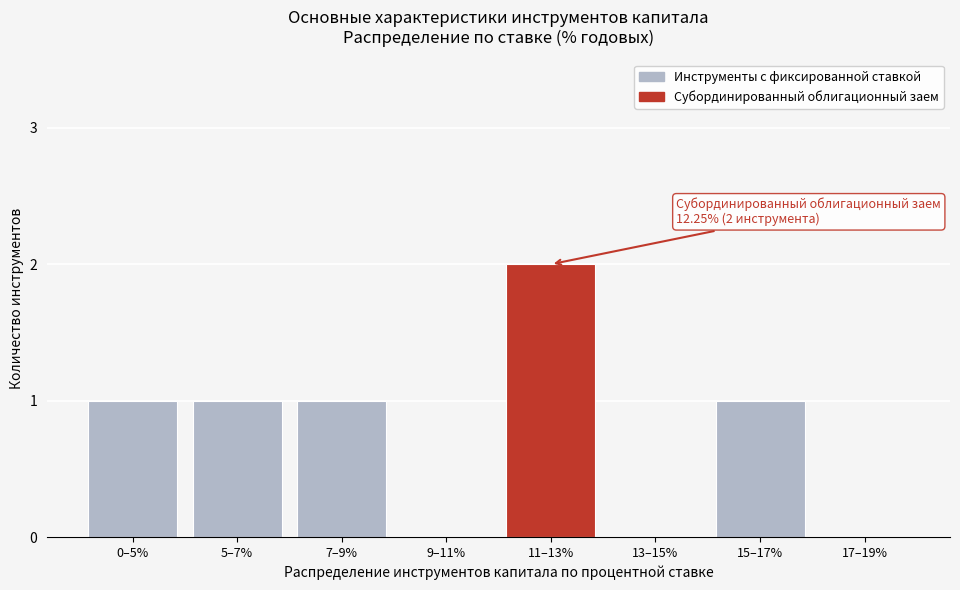

Reading right to left, extract all data points from this chart.

17–19%=0	15–17%=1	13–15%=0	11–13%=2	9–11%=0	7–9%=1	5–7%=1	0–5%=1